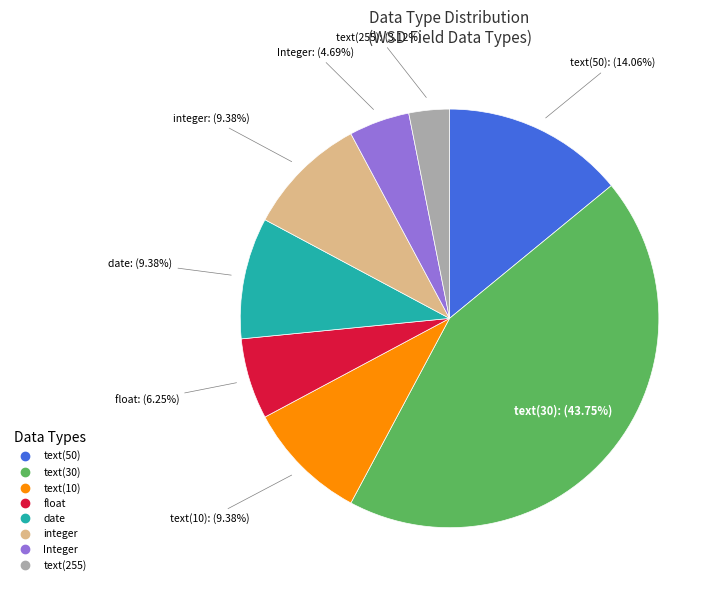

What is the smallest slice in the pie chart?

text(255)